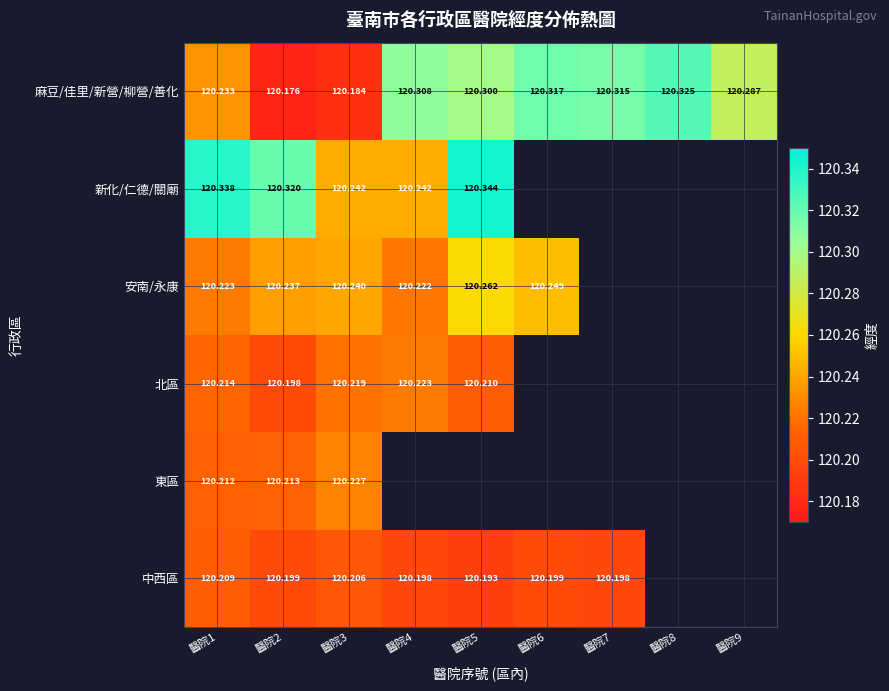

What is the minimum value for 新化/仁德/關廟?

120.2